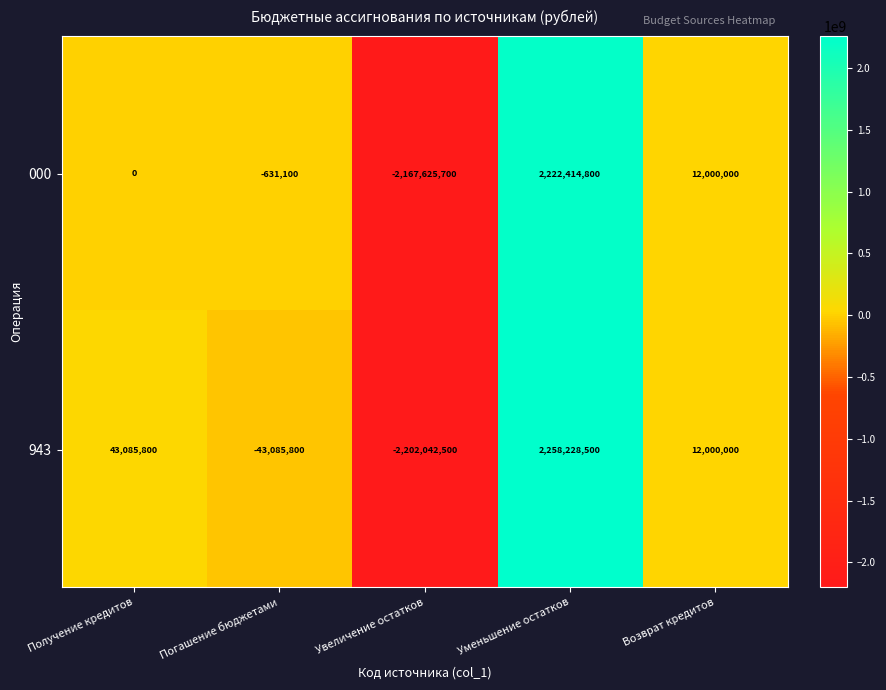

What is the maximum value shown in the chart?

2258228500